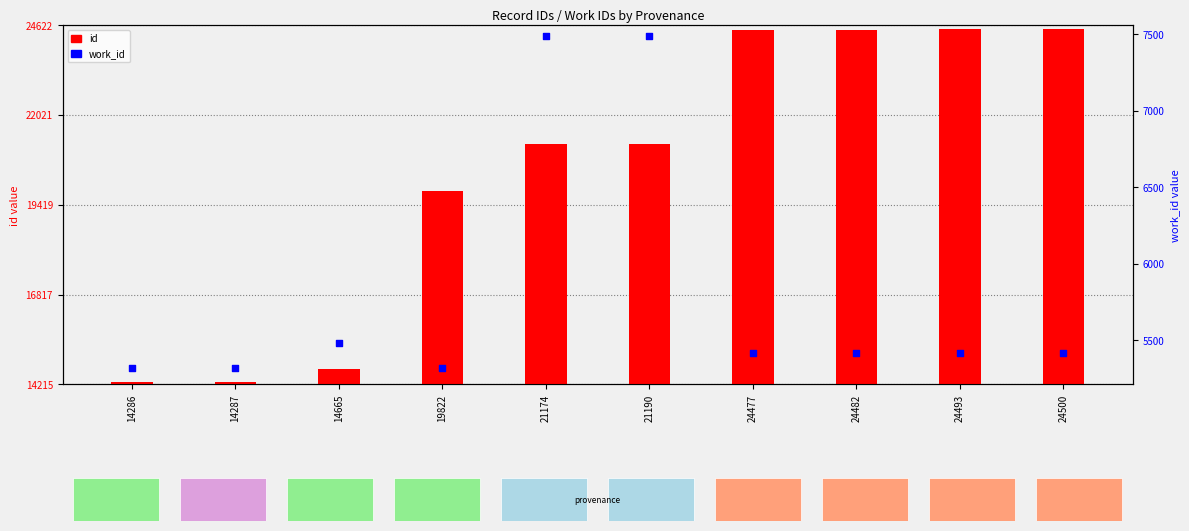

At how many categories does at least one series exceed 14007?

10